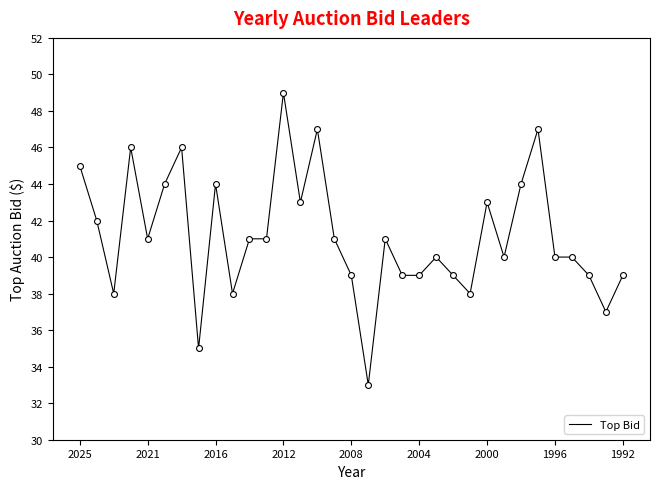

What is the maximum value shown in the chart?

49